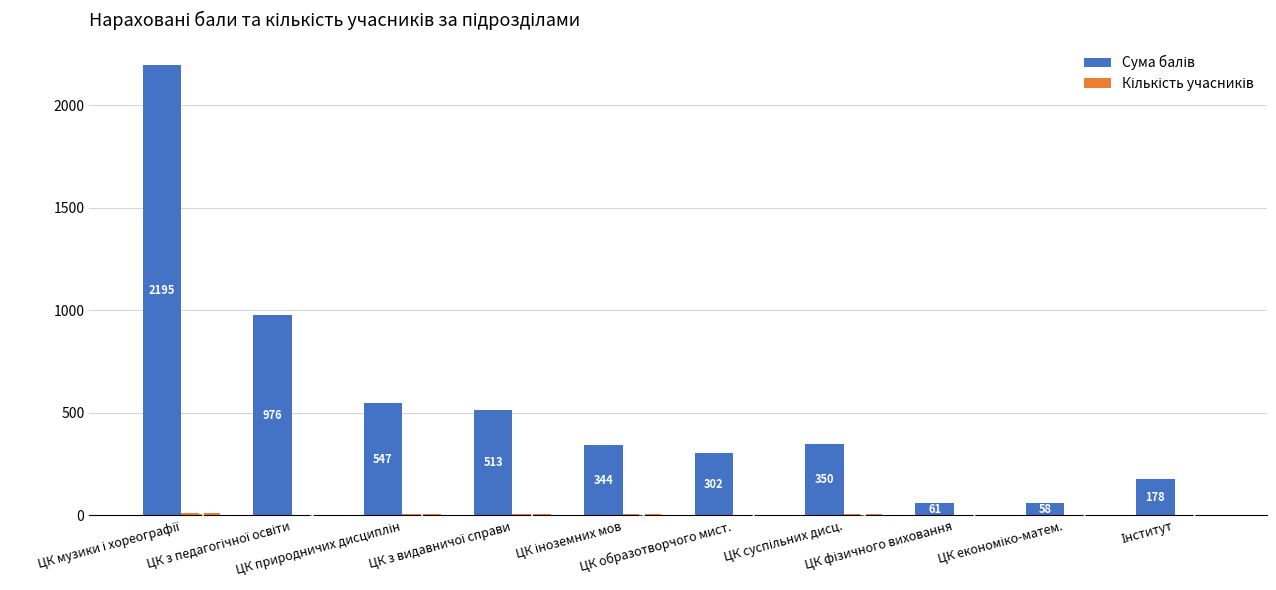

What is the maximum value shown in the chart?

2195